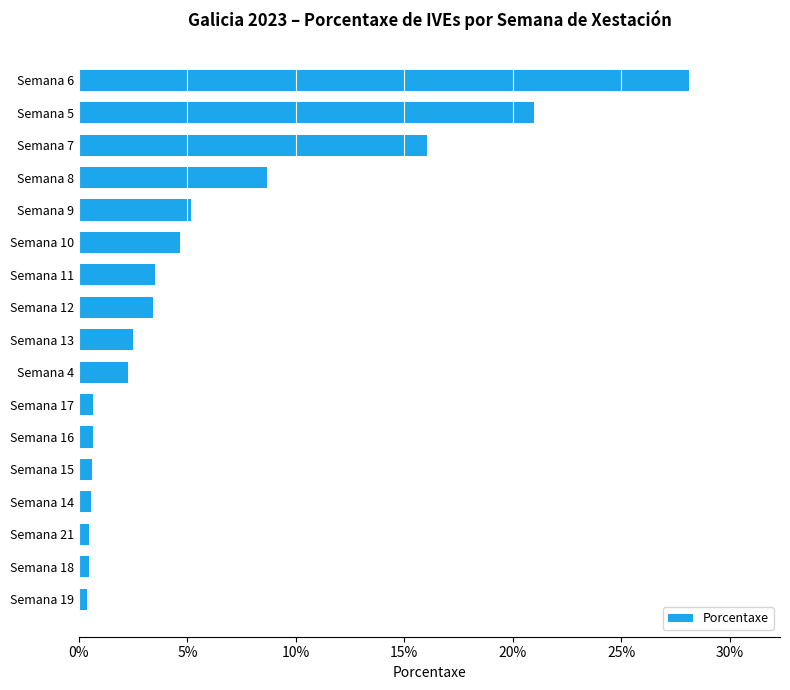

Which category has the highest value across all series?

Semana 6